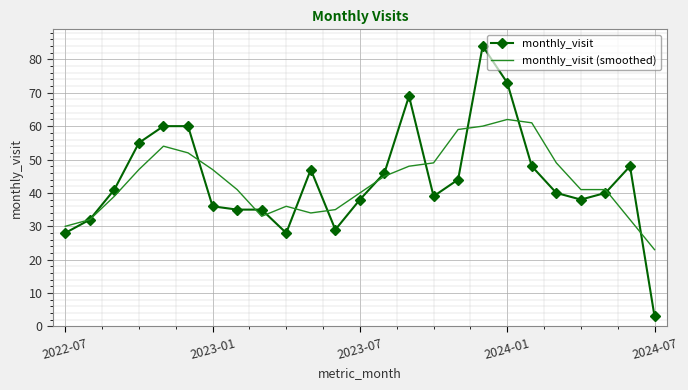

Reading left to right, what are all the values shown in this chart?

monthly_visit: 28	32	41	55	60	60	36	35	35	28	47	29	38	46	69	39	44	84	73	48	40	38	40	48	3
monthly_visit (smoothed): 30	32	39	47	54	52	47	41	33	36	34	35	40	45	48	49	59	60	62	61	49	41	41	32	23